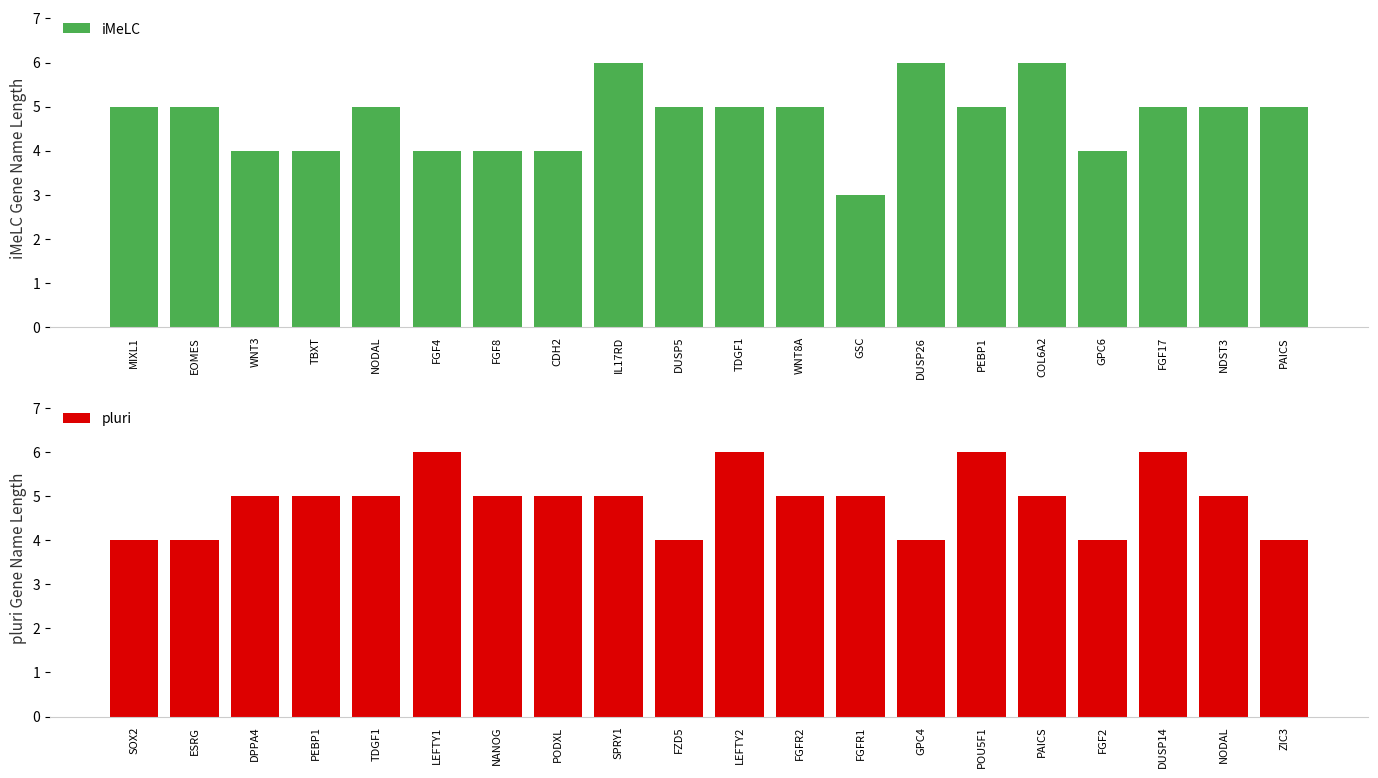

What value does the iMeLC series have at DUSP5?

5